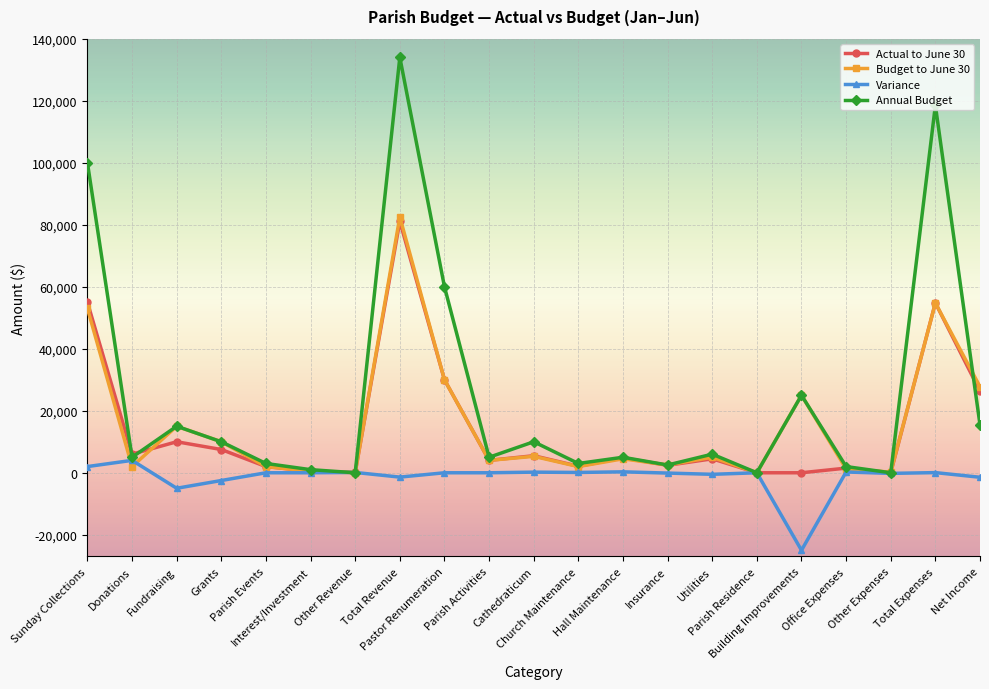

In Budget to June 30, how many points are lower than both neighbors (excluding endpoints)?

7